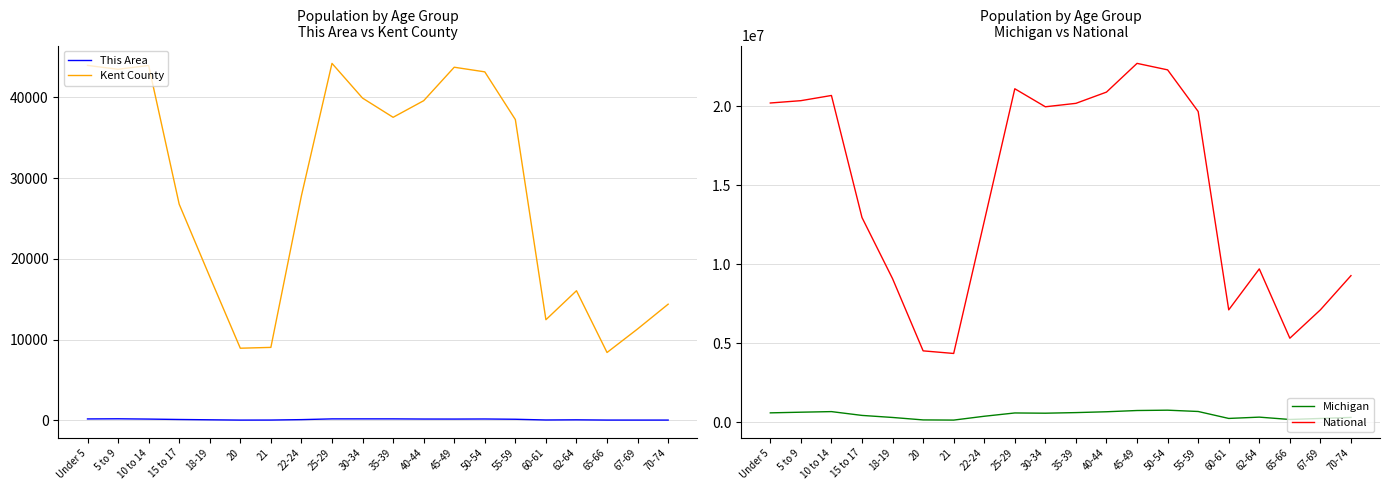

What is the sum of all Michigan values?

9246819